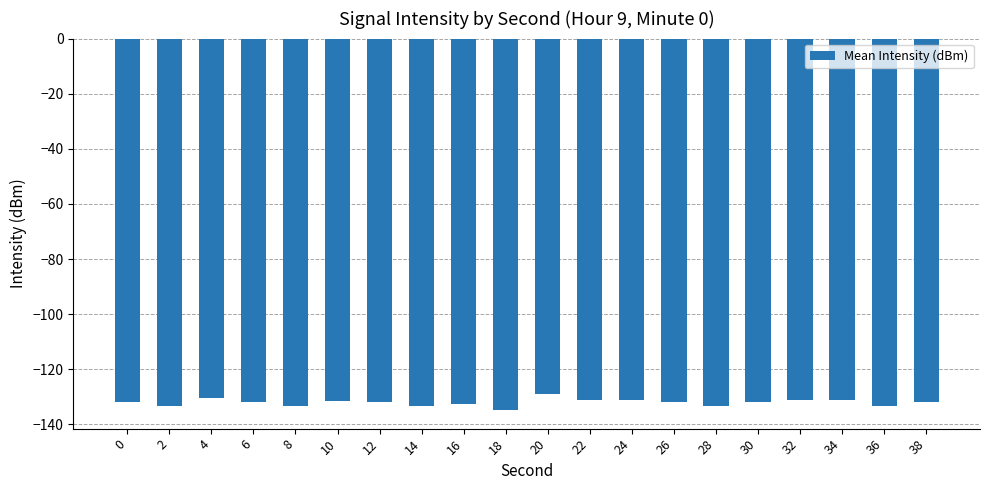

Are the bars horizontal?

No